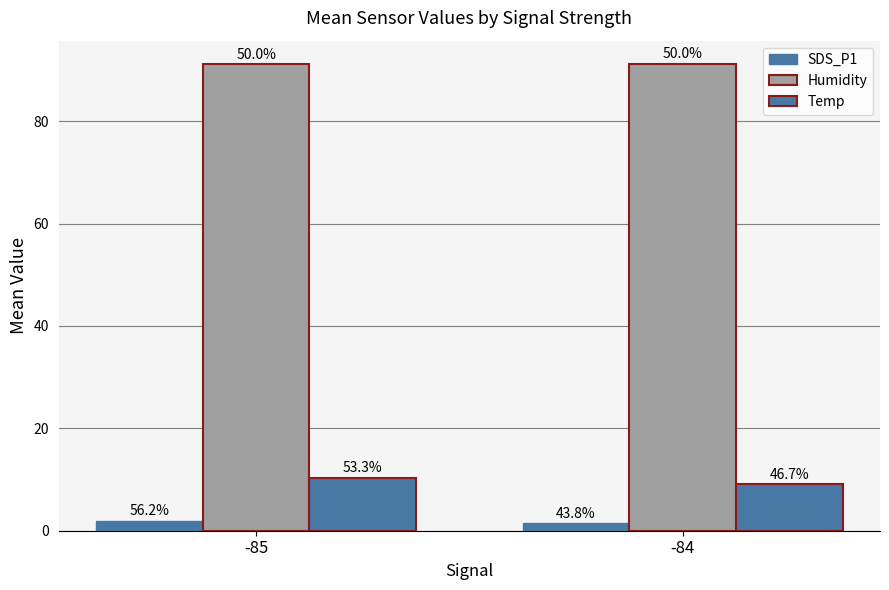

The value of Humidity at -84 is 39.4. True or false?

False